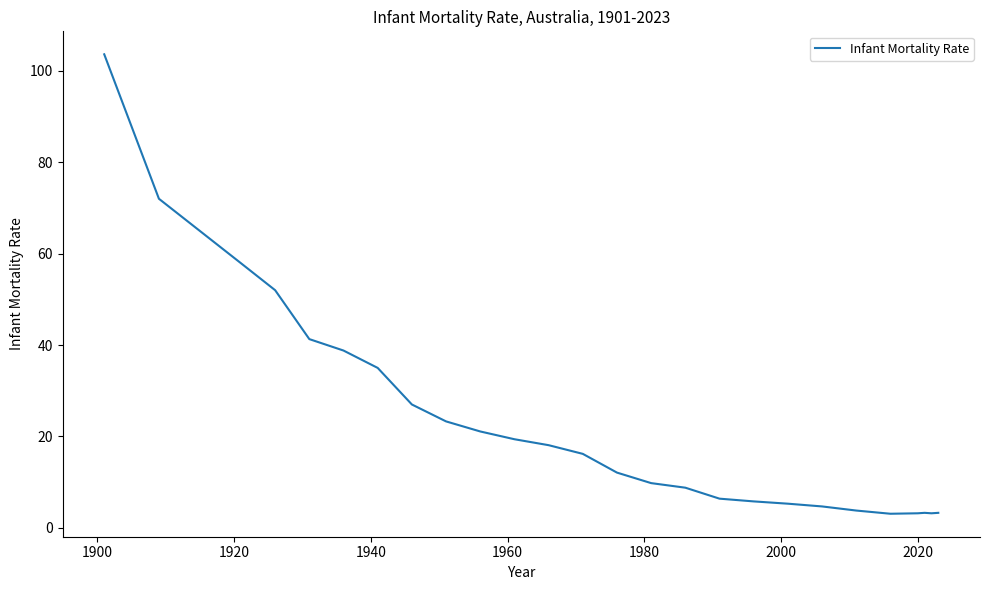

What is the difference between the maximum and minimum values?

100.5